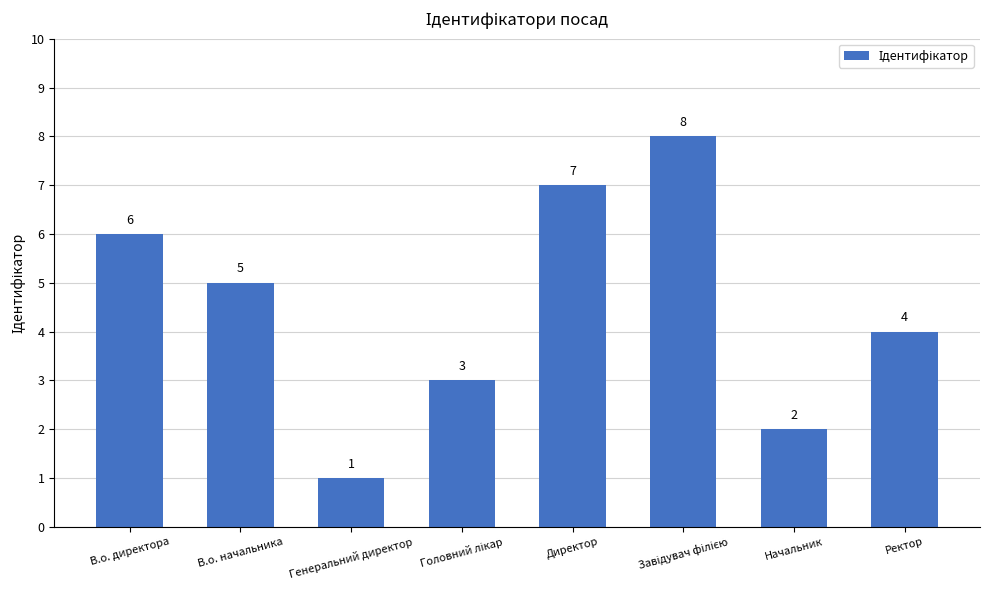

Which category has the lowest value across all series?

Генеральний директор